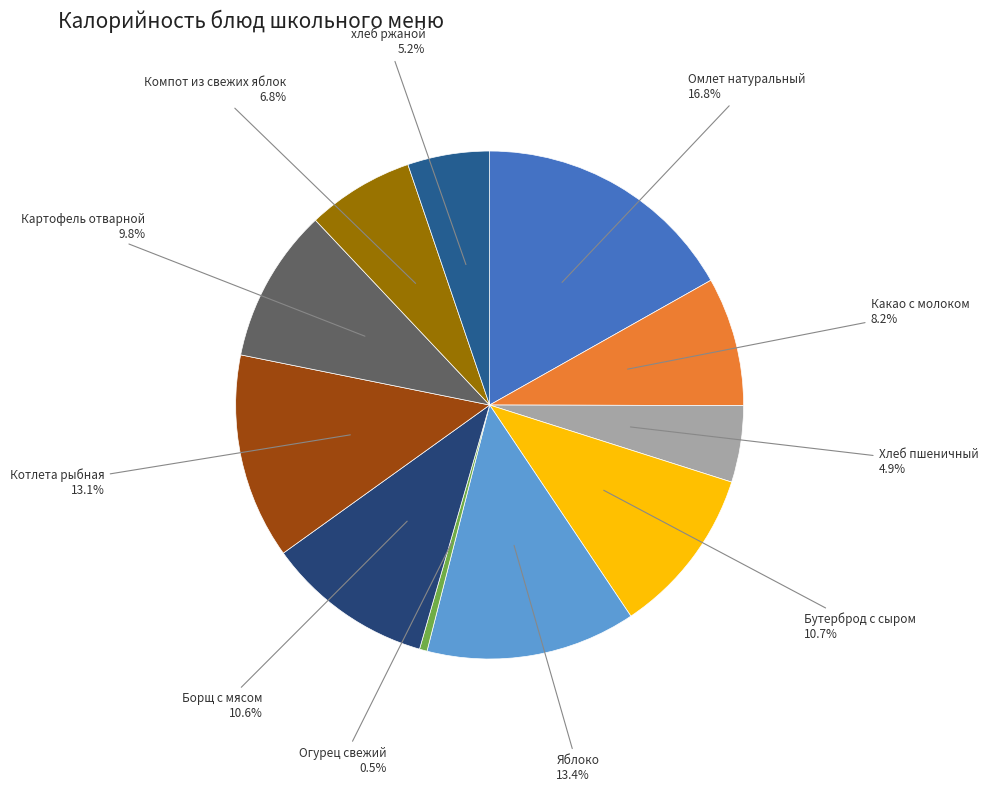

Is there any slice that represents more than half of the pie?

No